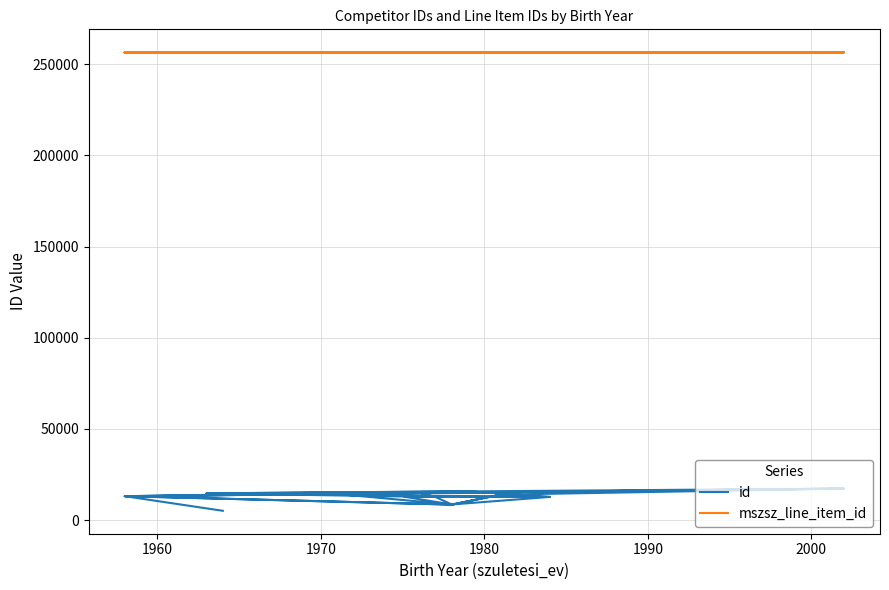

Rank the series by their maximum value, from highest to lowest.

mszsz_line_item_id, id